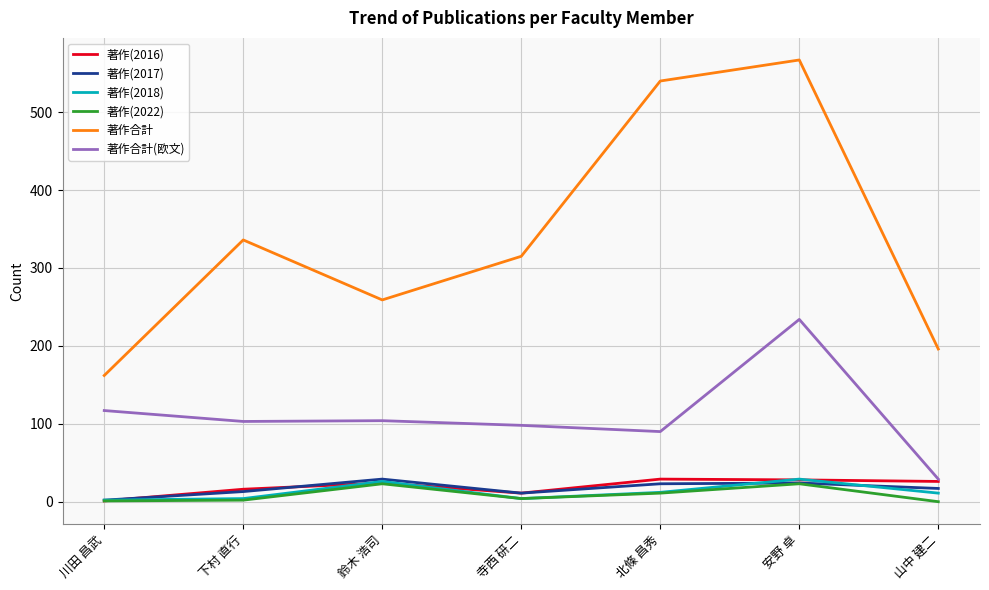

What position from the left is 下村 直行?

2